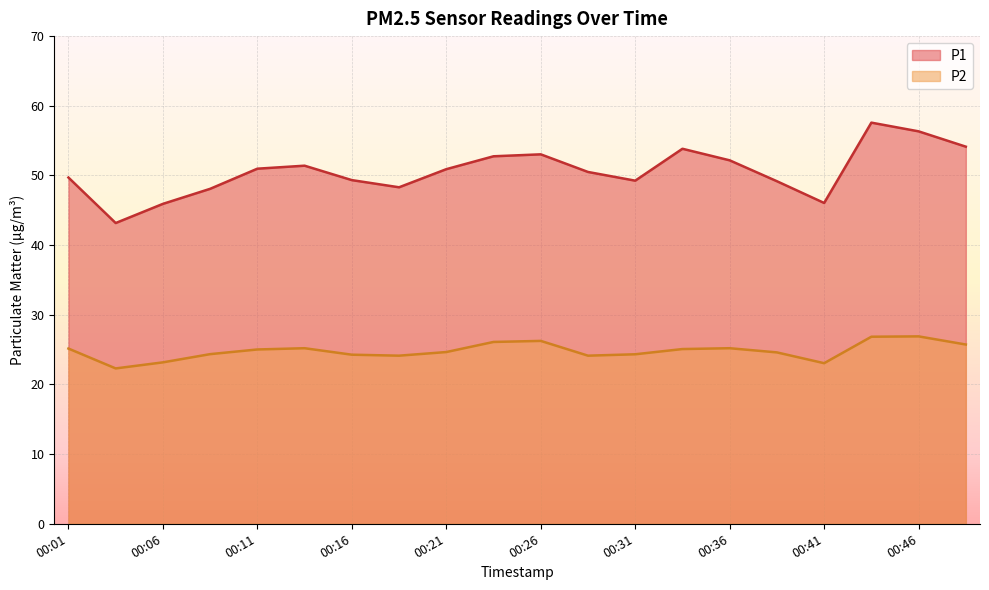

True or false: P1 and P2 cross at least once.

False